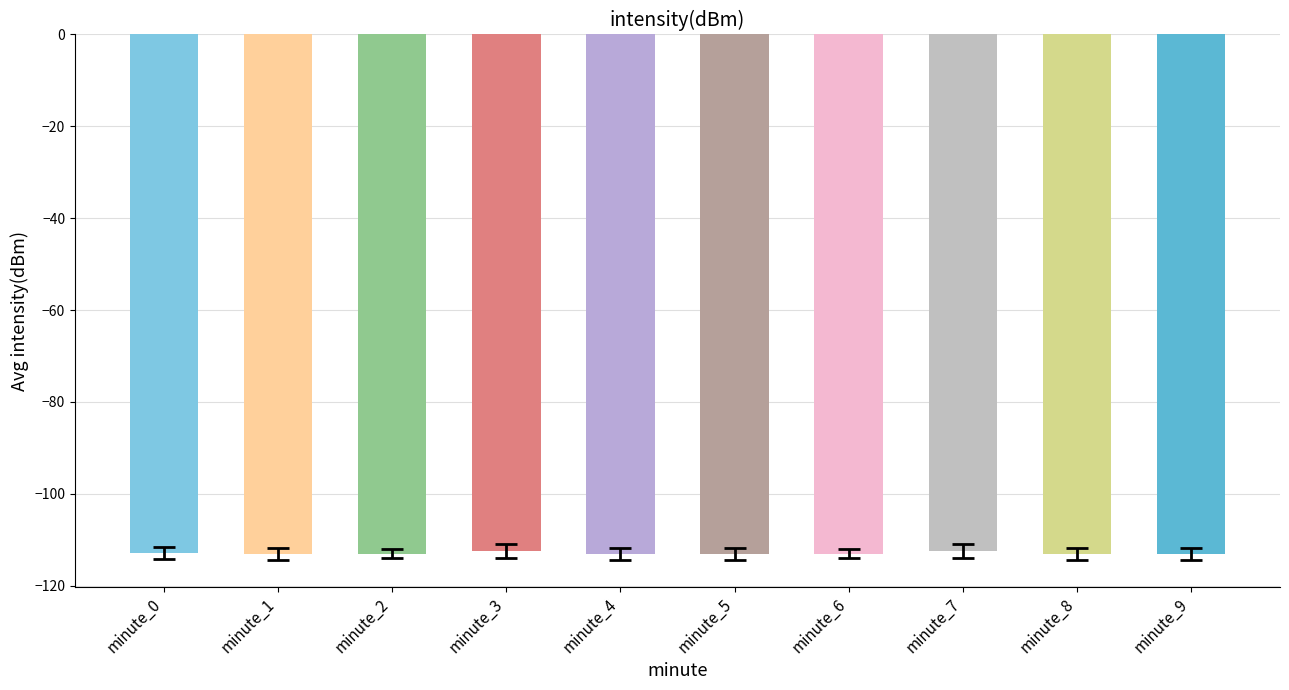

Count the number of categories in the chart.

10